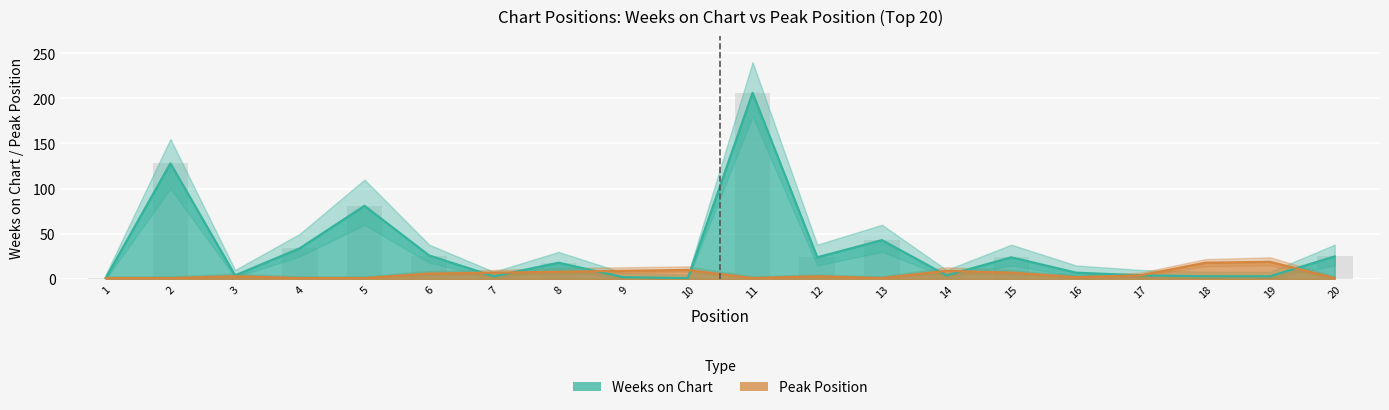

Which category has the highest value in the Weeks on Chart series?

11